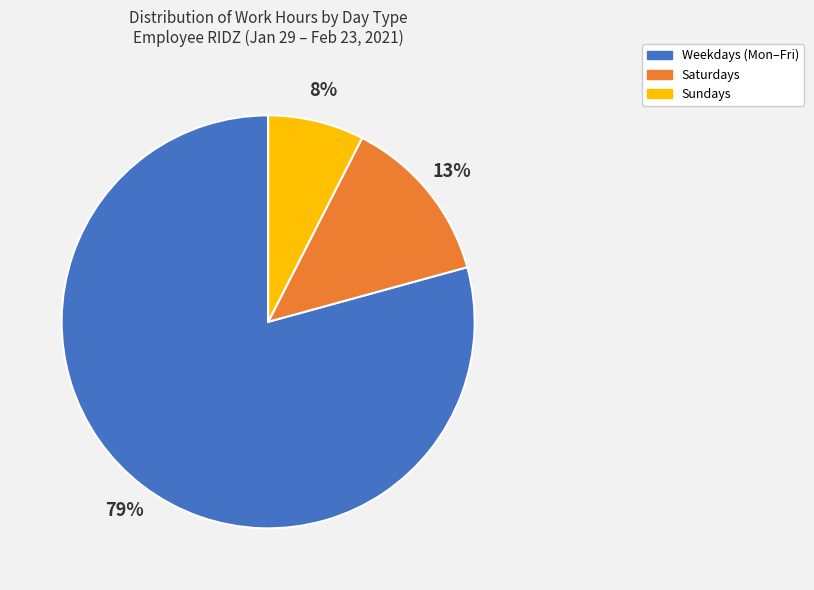

Is there any slice that represents more than half of the pie?

Yes